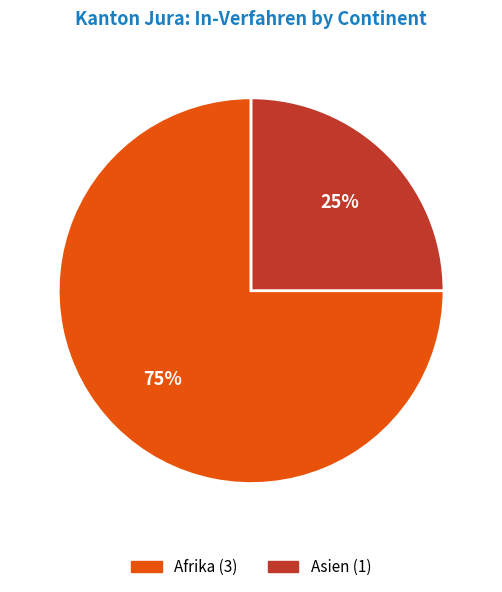

Count the number of slices in the pie.

2